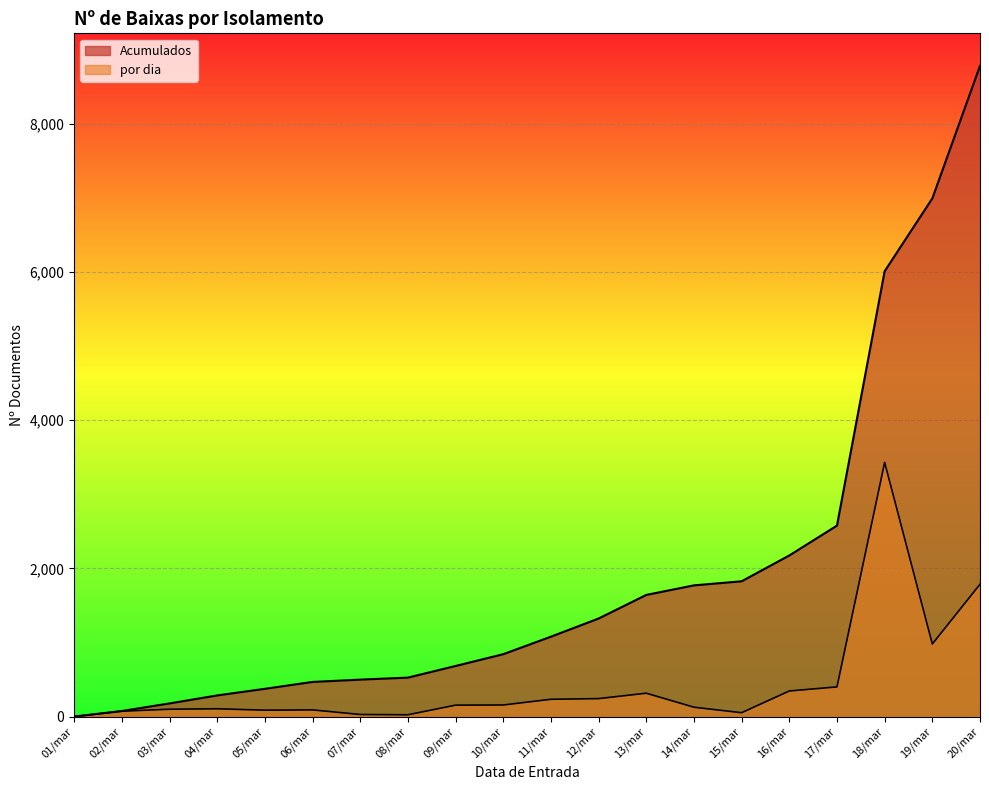

What position from the left is 04/mar?

4